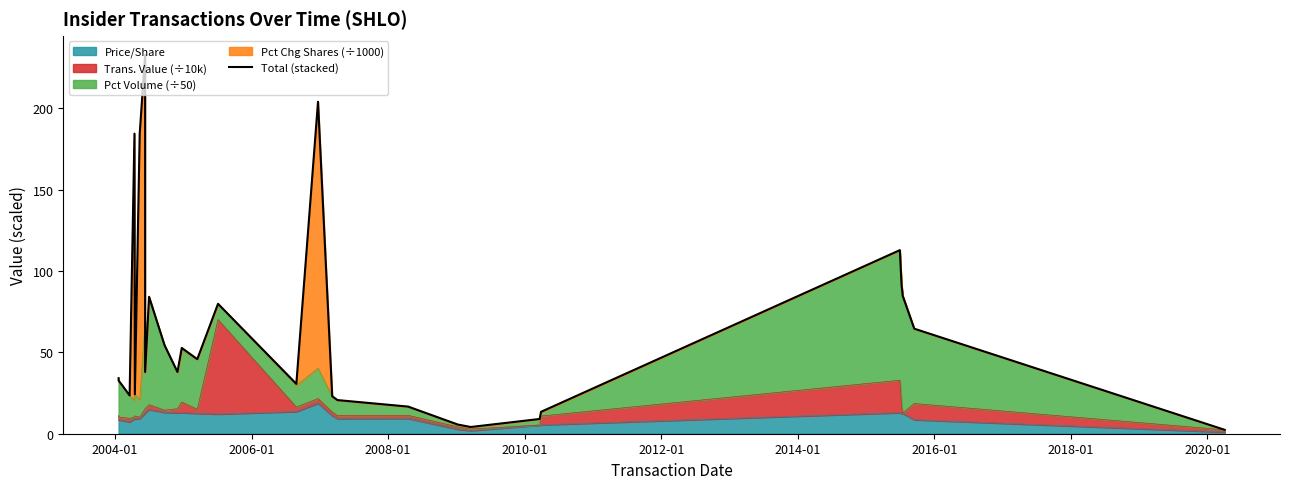

How many lines are shown in the chart?

1